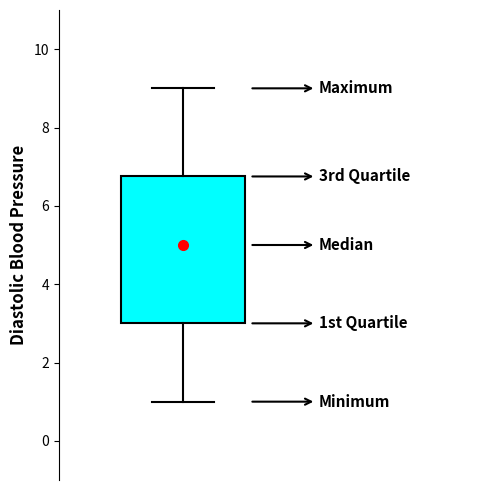

Where does the lower whisker of the box end on the y-axis? The values are not printed on the chart, so give them approximately, as read against the axis.

1.0